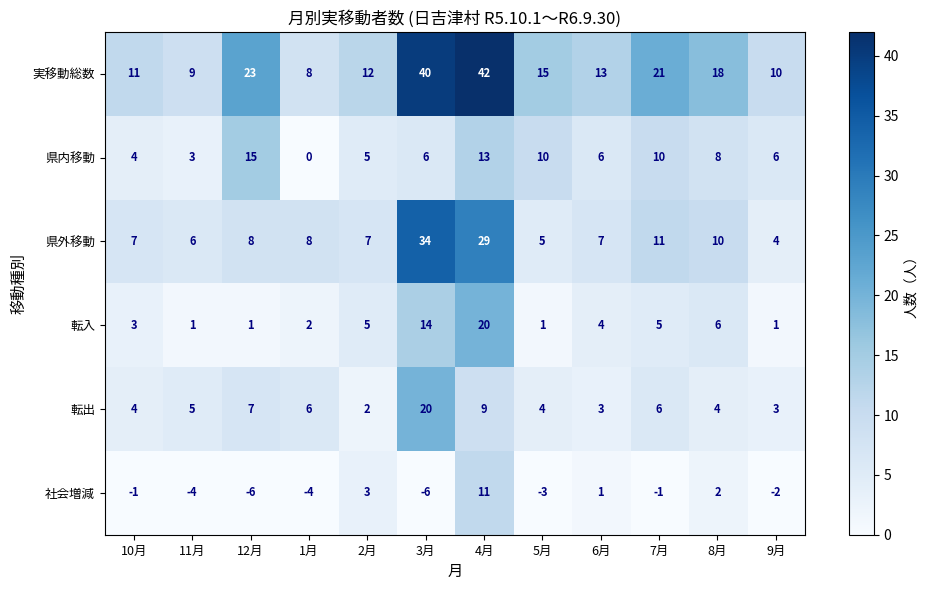

What is the difference between the second highest and second lowest values in the 転入 series?

13